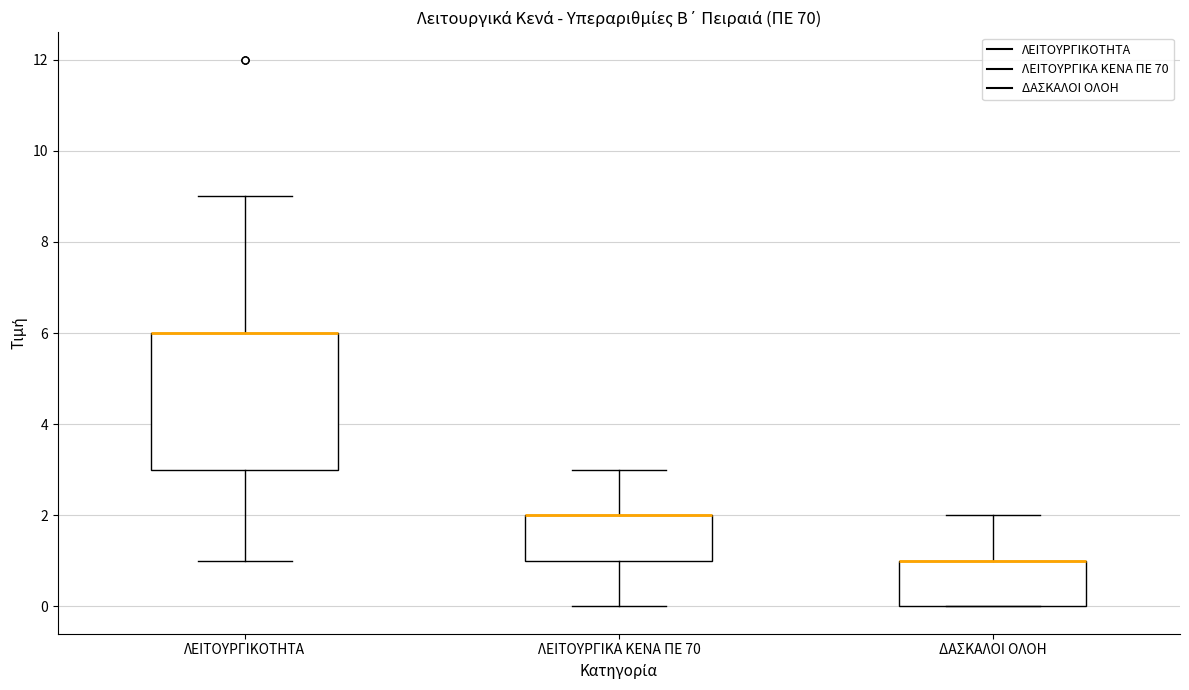

Which box is the tallest, from its lower edge to its upper edge?

ΛΕΙΤΟΥΡΓΙΚΟΤΗΤΑ